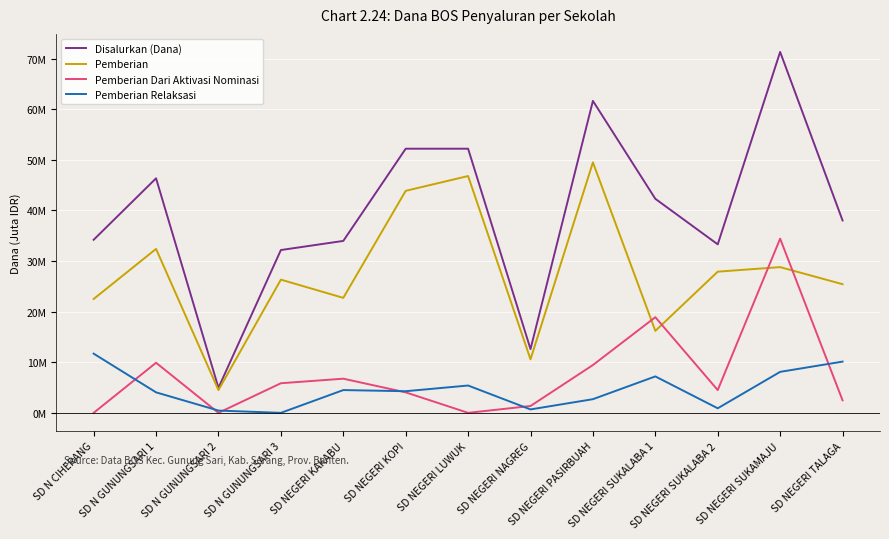

Between SD NEGERI PASIRBUAH and SD NEGERI SUKAMAJU, which is larger?

SD NEGERI SUKAMAJU